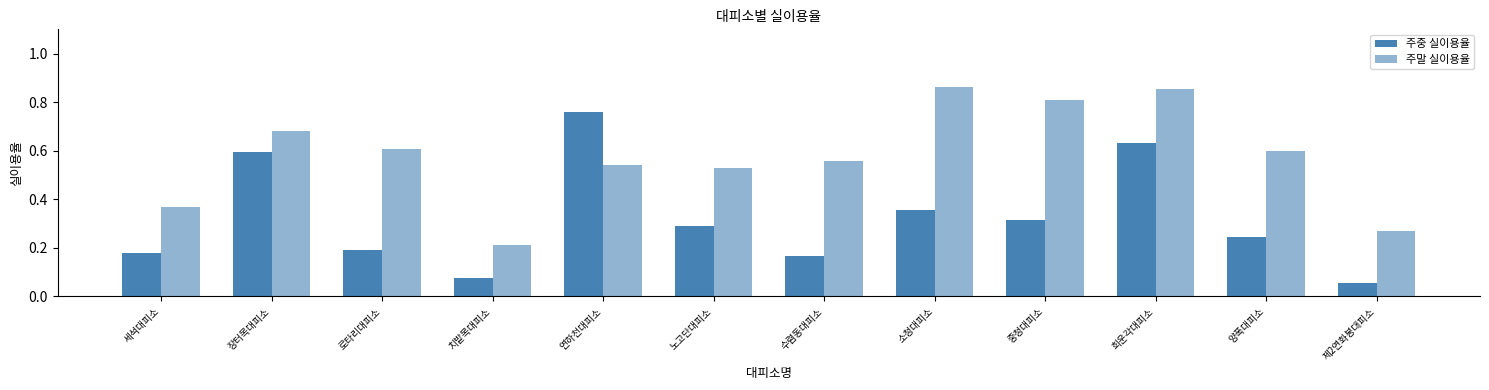

Which series has the largest range (max minus min)?

주중 실이용율